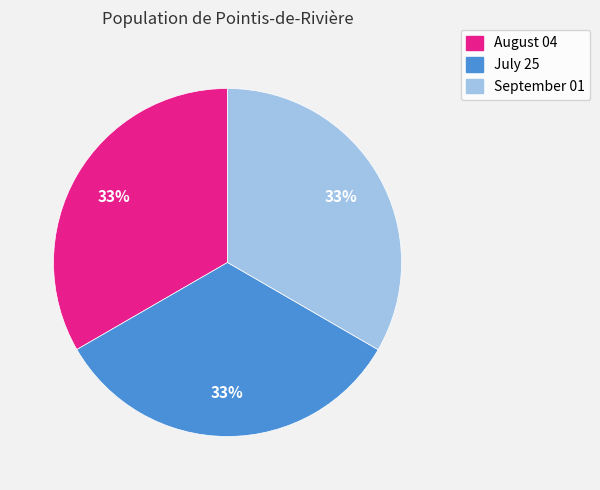

Is there a majority slice in this chart?

No